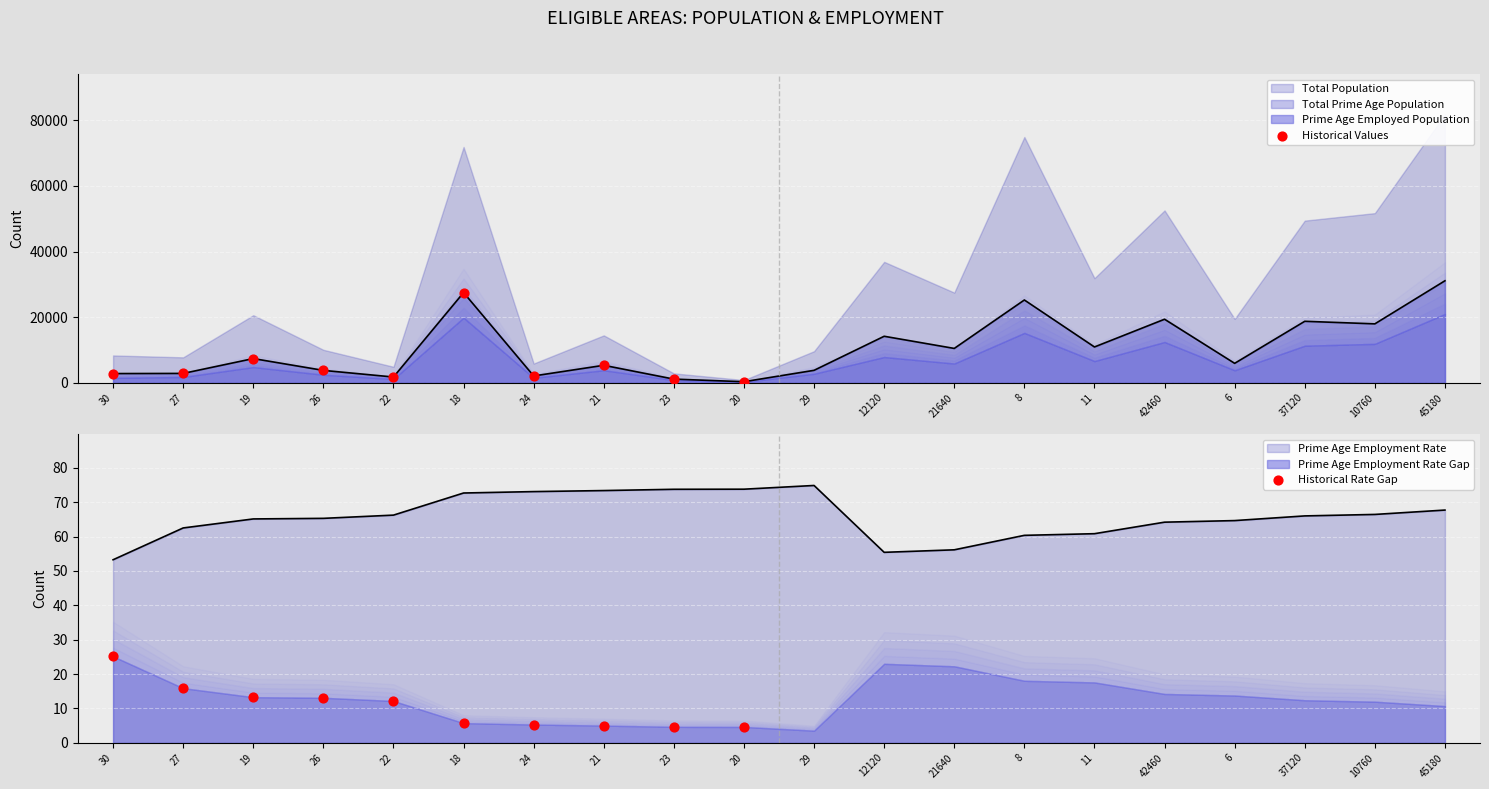

Which series reaches the maximum Y coordinate?

Historical Values